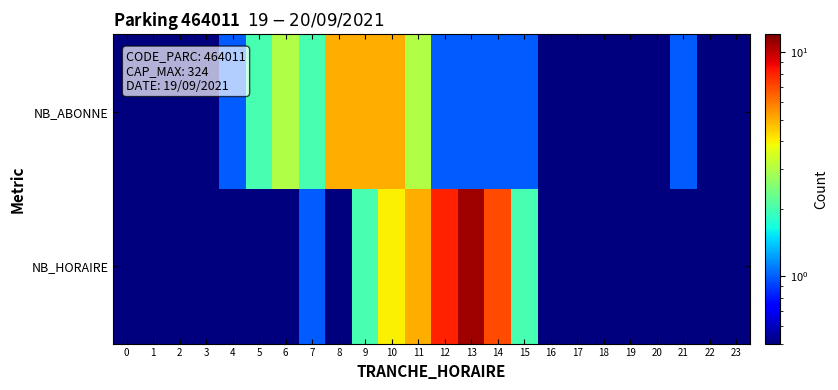

At 12, list the series in order from largest to smallest.

NB_HORAIRE, NB_ABONNE